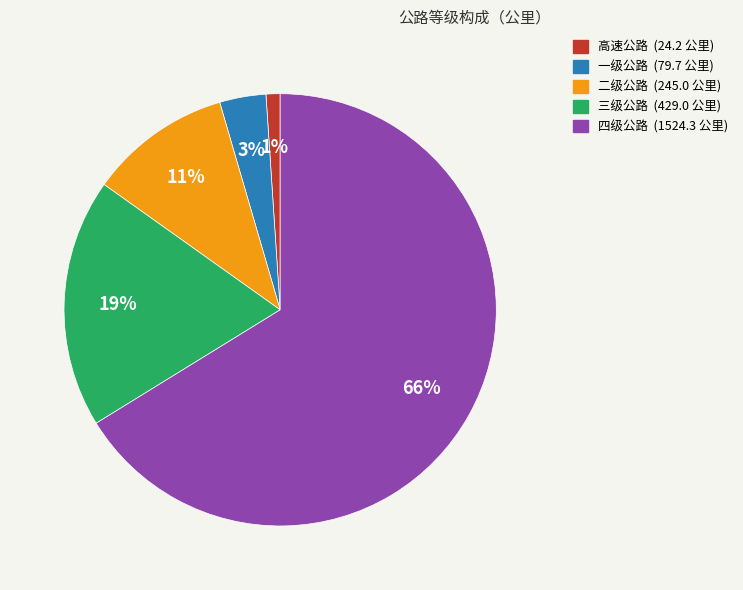

Which has a higher value, 四级公路 or 三级公路?

四级公路